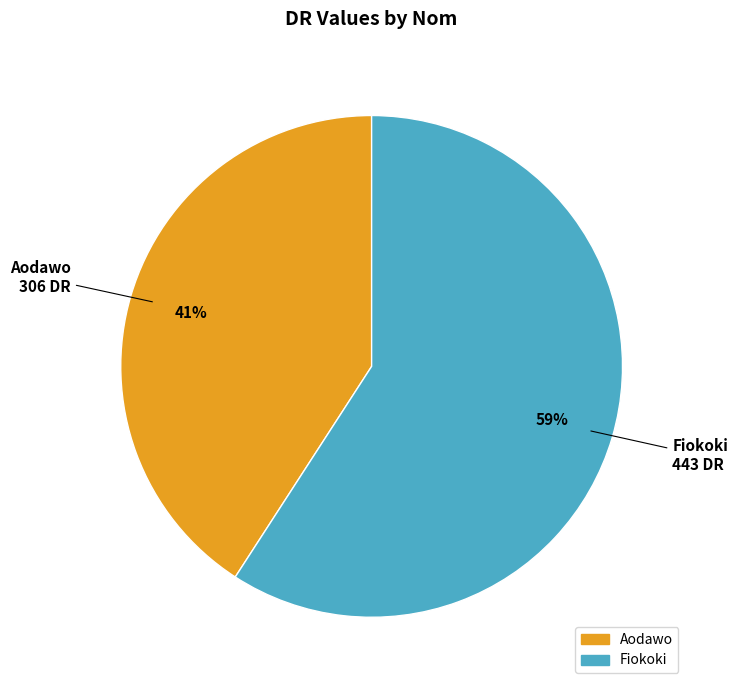

Which slice is the smallest?

Aodawo